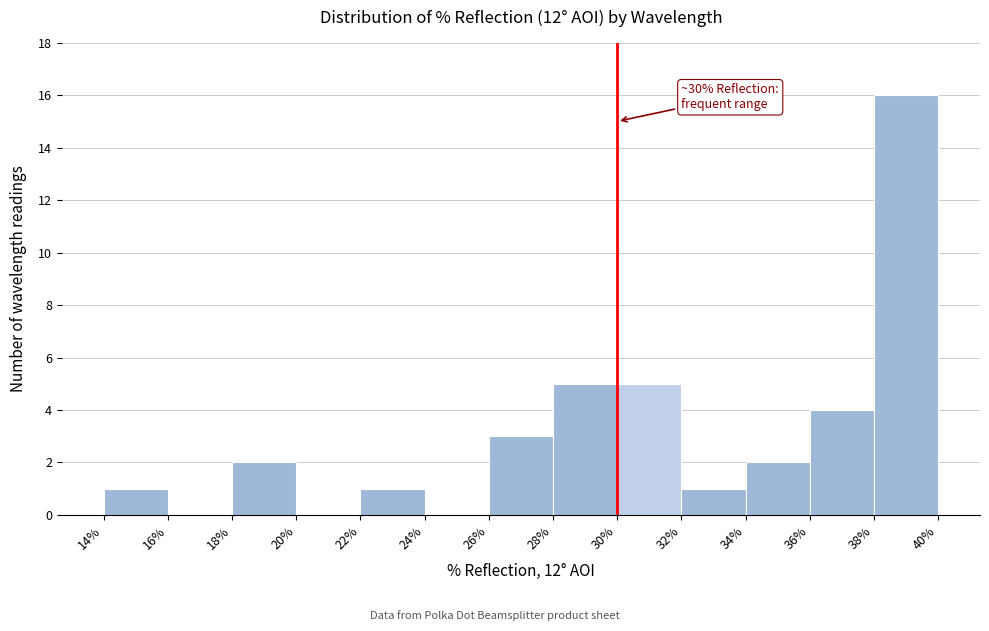

Which range on the x-axis has the tallest bar?

38% to 40%